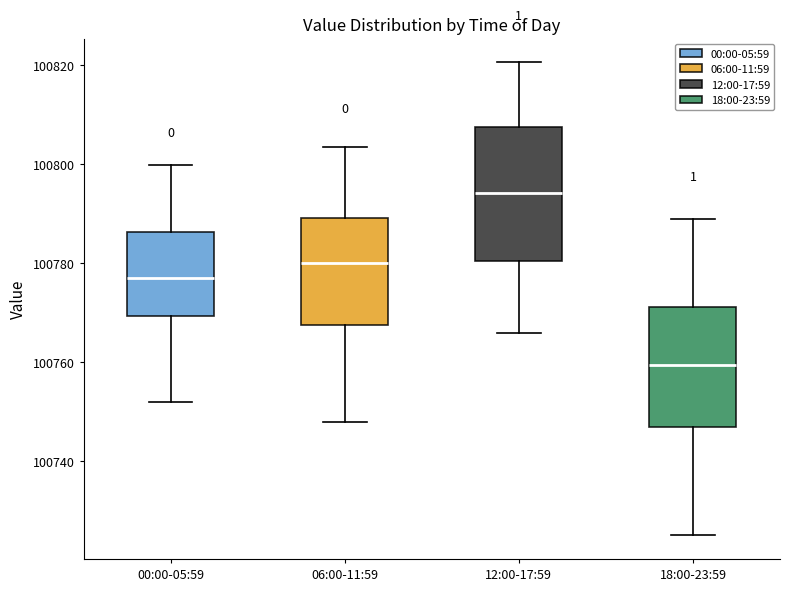

Reading left to right, transcribe this box plot: for each box, give where its median line is, the range the box spans, and where its two whiskers end, as read against the y-axis. The values are not printed on the chart, so give them approximately, as read against the axis.

00:00-05:59: median 100778, box 100770 to 100786, whiskers 100752 to 100800
06:00-11:59: median 100780, box 100768 to 100790, whiskers 100748 to 100804
12:00-17:59: median 100794, box 100780 to 100808, whiskers 100766 to 100820
18:00-23:59: median 100760, box 100746 to 100772, whiskers 100726 to 100790